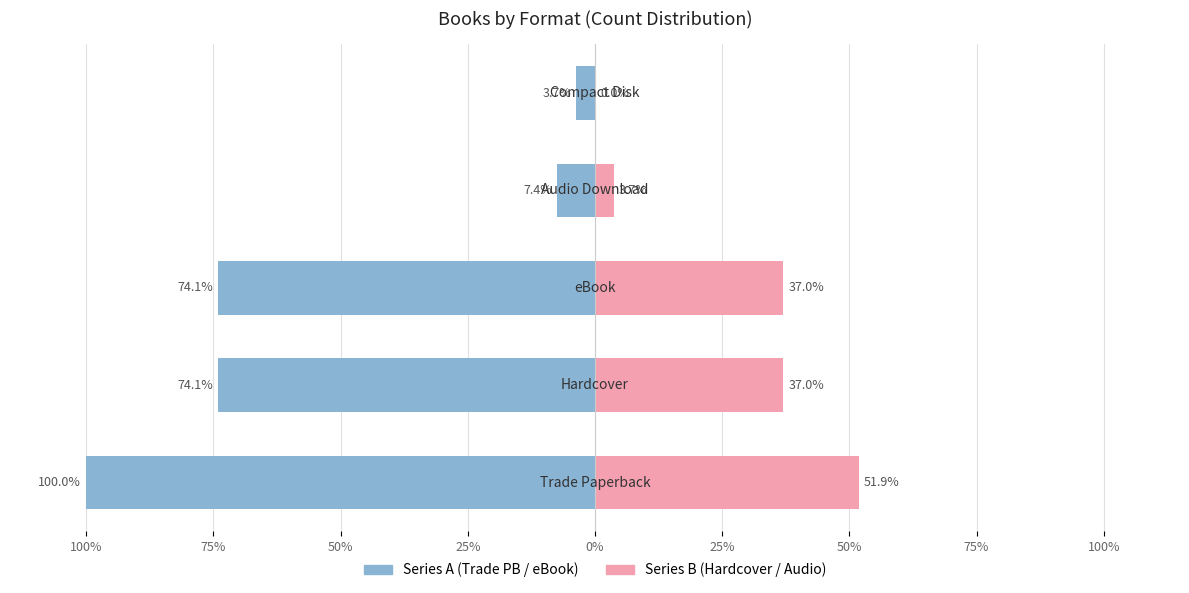

What value does the Trade Paperback / eBook series have at 100%?

-100.0